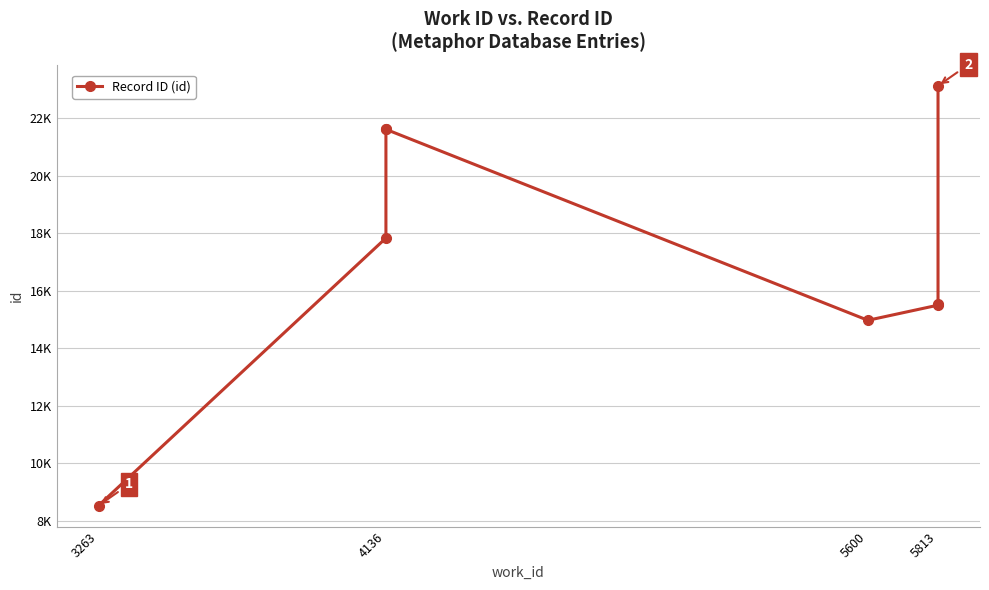

What is the smallest value displayed?

8521